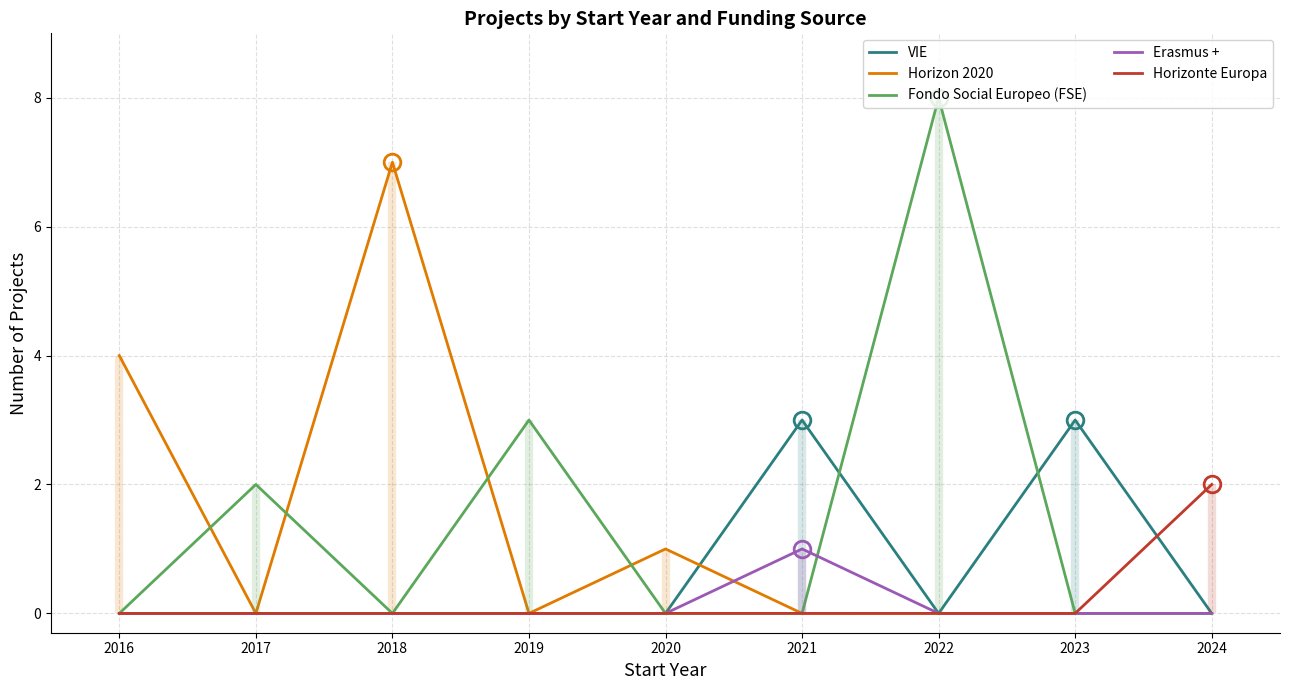

What is the difference between the maximum and minimum values in the Horizonte Europa series?

2